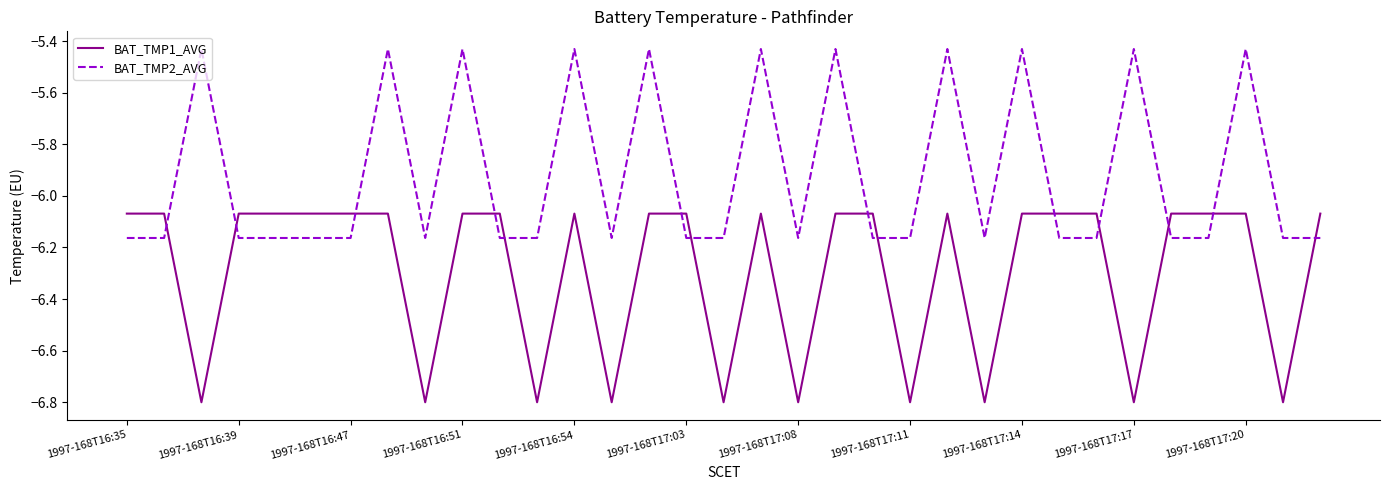

List the series in order of their overall mean, lowest first.

BAT_TMP1_AVG, BAT_TMP2_AVG